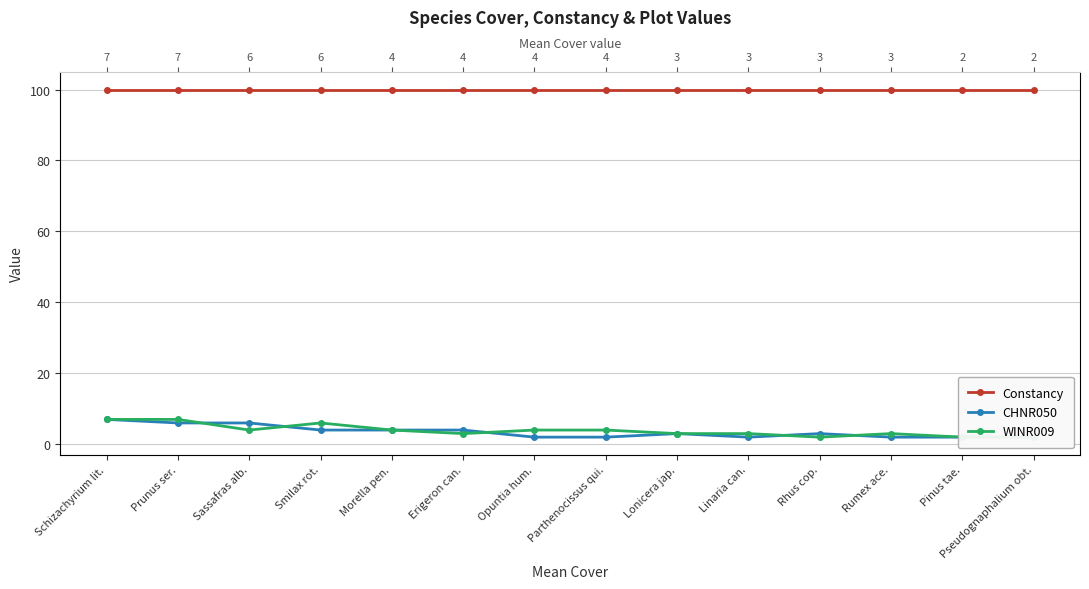

Read the Constancy value at Rhus cop..

100